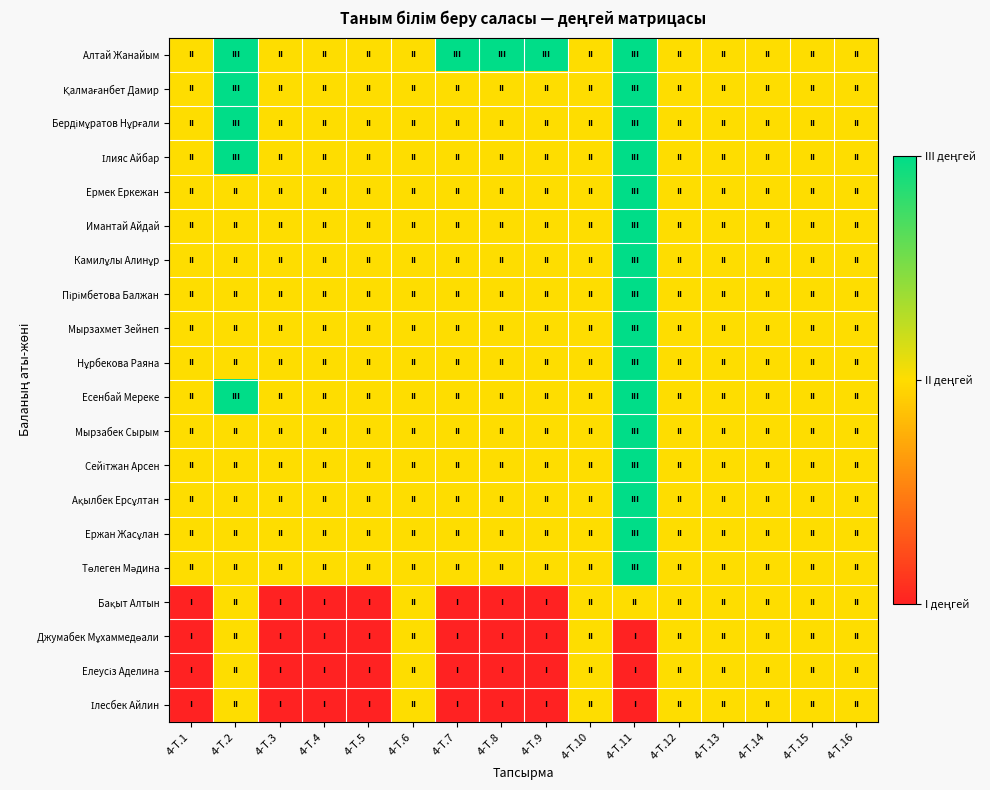

Count the number of data series in this chart.

20